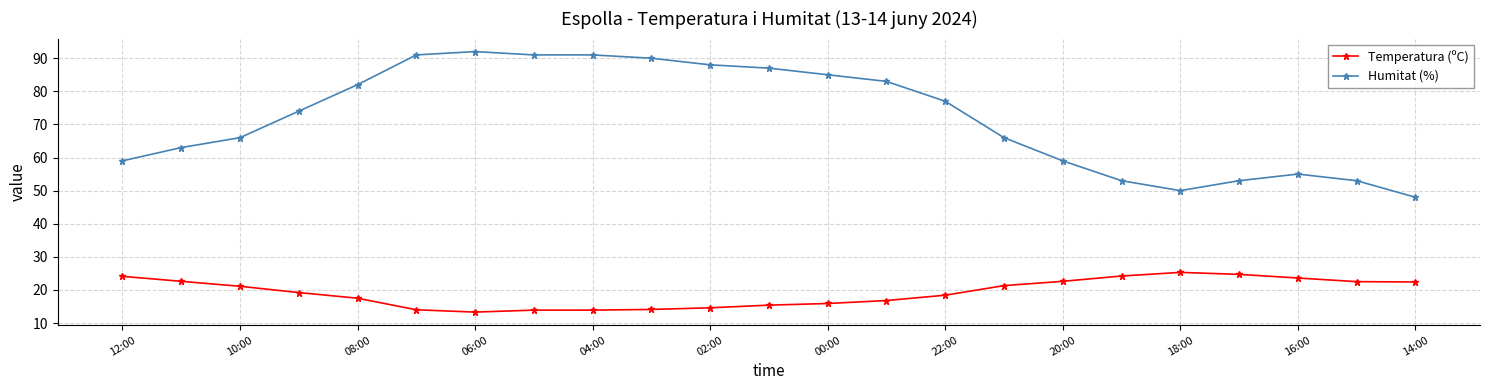

Count the number of data series in this chart.

2